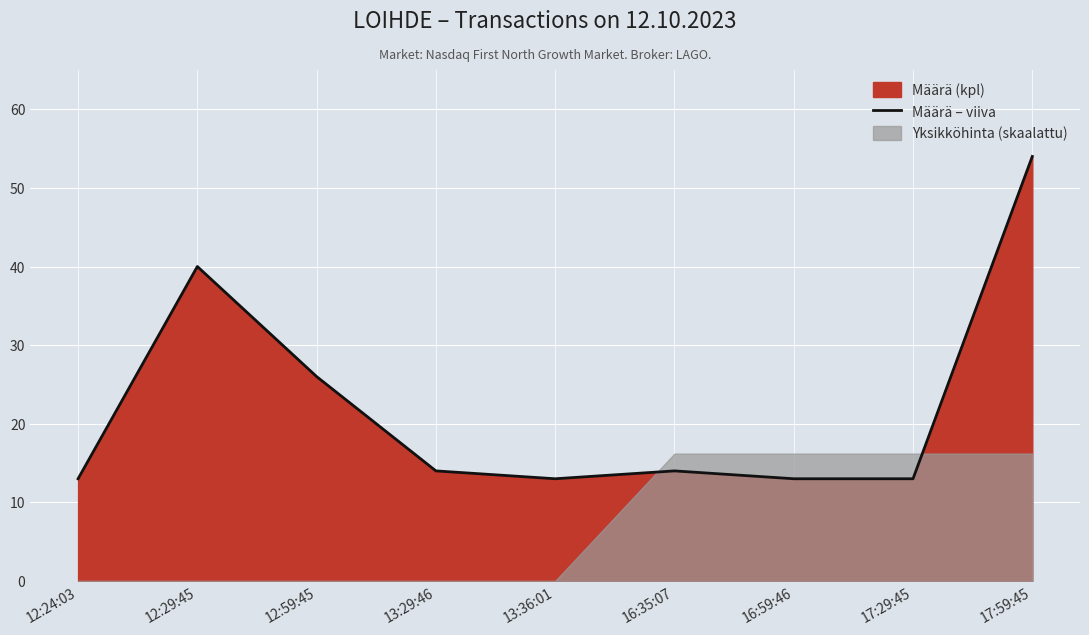

Rank the categories by value from highest to lowest.

17:59:45, 12:29:45, 12:59:45, 13:29:46, 16:35:07, 12:24:03, 13:36:01, 16:59:46, 17:29:45